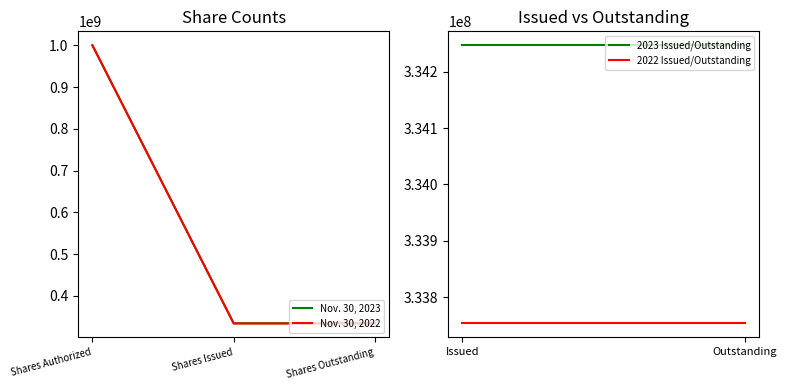

Reading right to left, what are all the values shown in this chart?

Nov. 30, 2023: 334246859	334246859	1000000000
Nov. 30, 2022: 333753116	333753116	1000000000